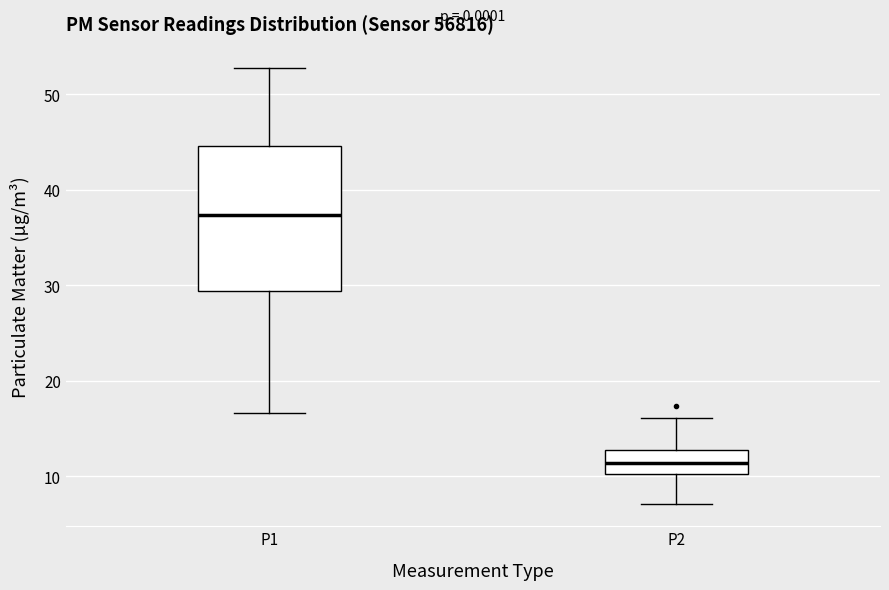

Which box has the highest median line?

P1